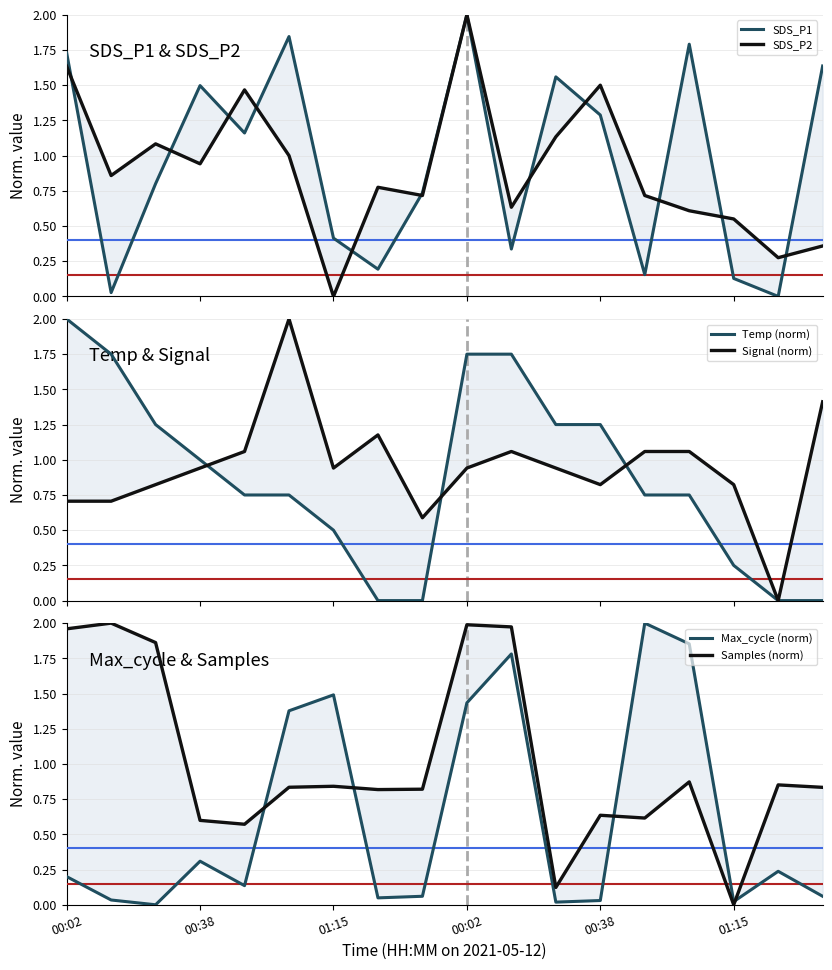

What is the approximate value of Max_cycle (norm) at 00:38?

0.1